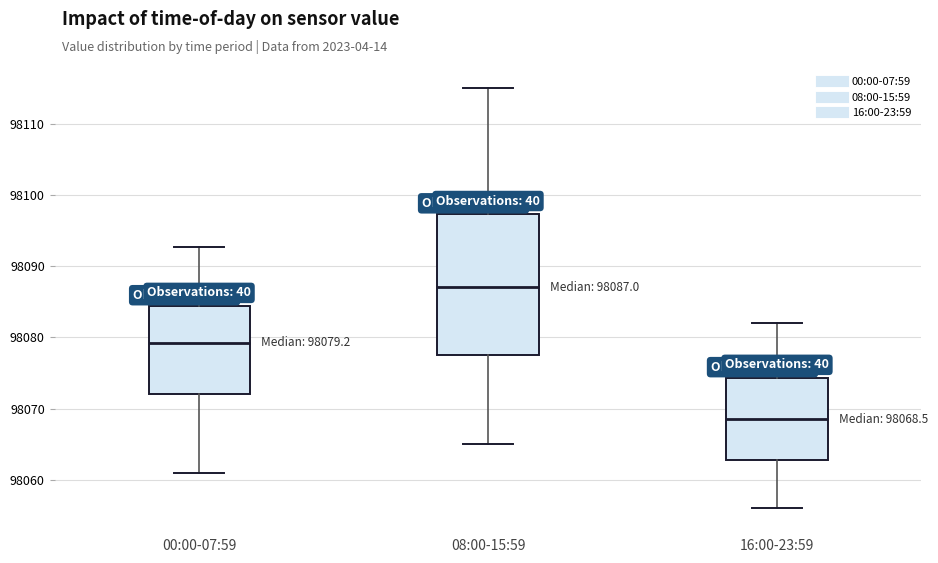

Which box has the highest median line?

08:00-15:59